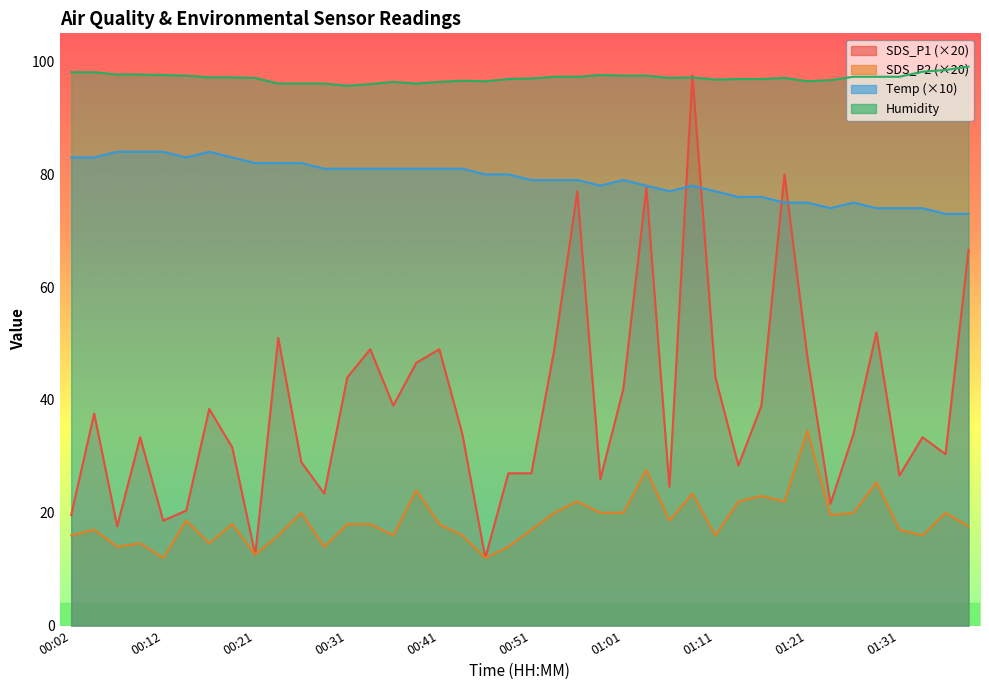

True or false: Temp has a value of 121.8 at 00:04.

False